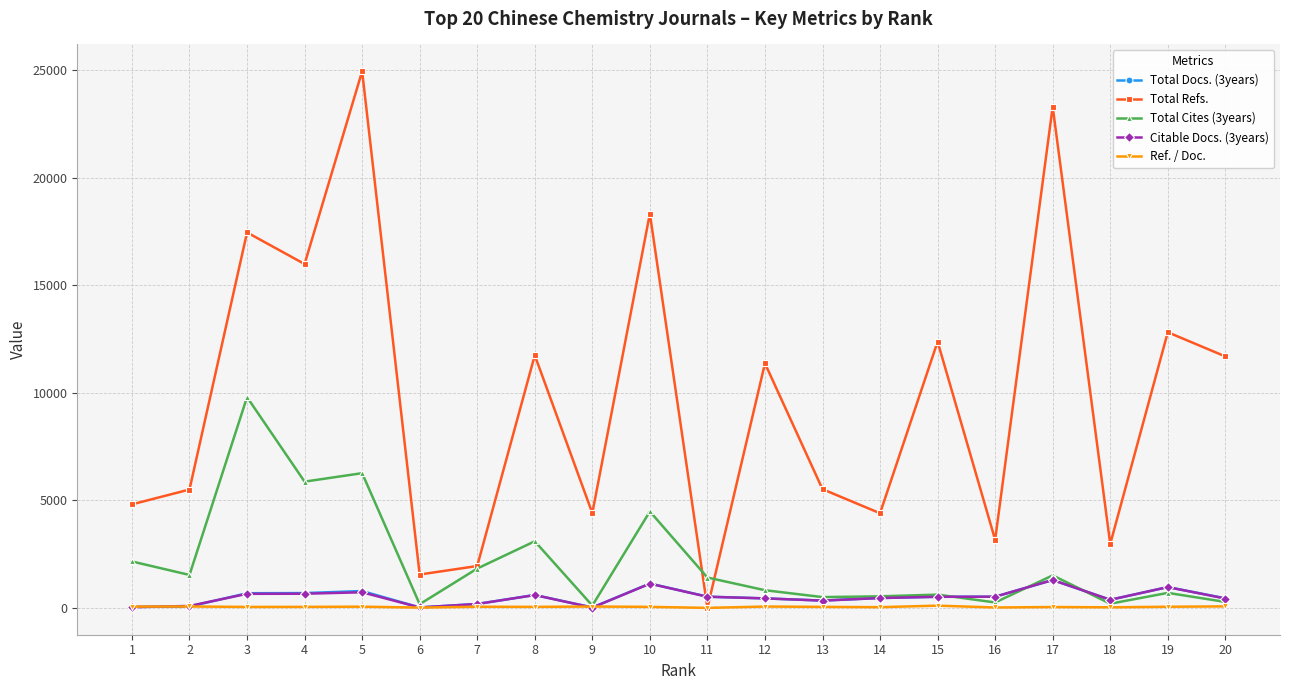

At which category does the chart reach its peak across all series?

5